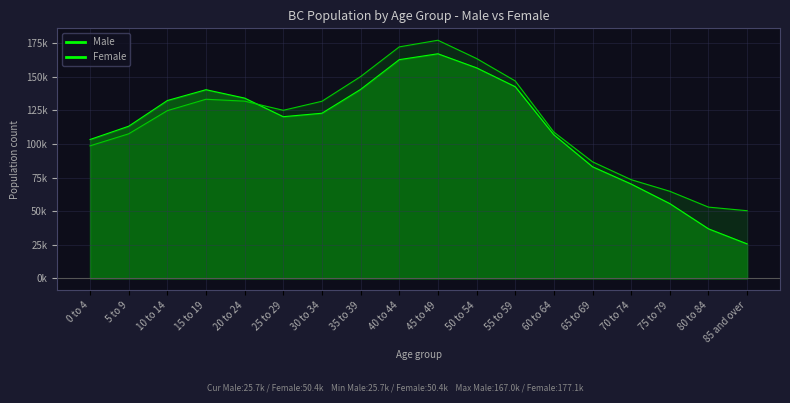

Rank the categories by Male value from highest to lowest.

45 to 49, 40 to 44, 50 to 54, 55 to 59, 35 to 39, 15 to 19, 20 to 24, 10 to 14, 30 to 34, 25 to 29, 5 to 9, 60 to 64, 0 to 4, 65 to 69, 70 to 74, 75 to 79, 80 to 84, 85 and over